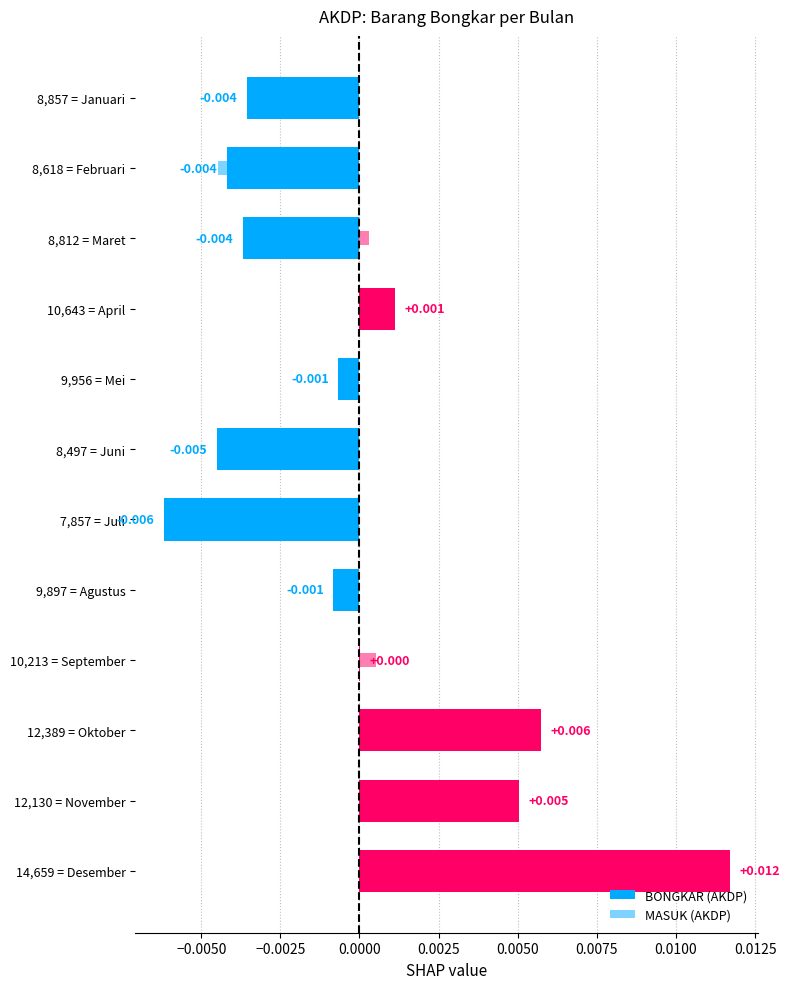

List the series in order of their peak value, highest first.

BONGKAR (AKDP), MASUK (AKDP)